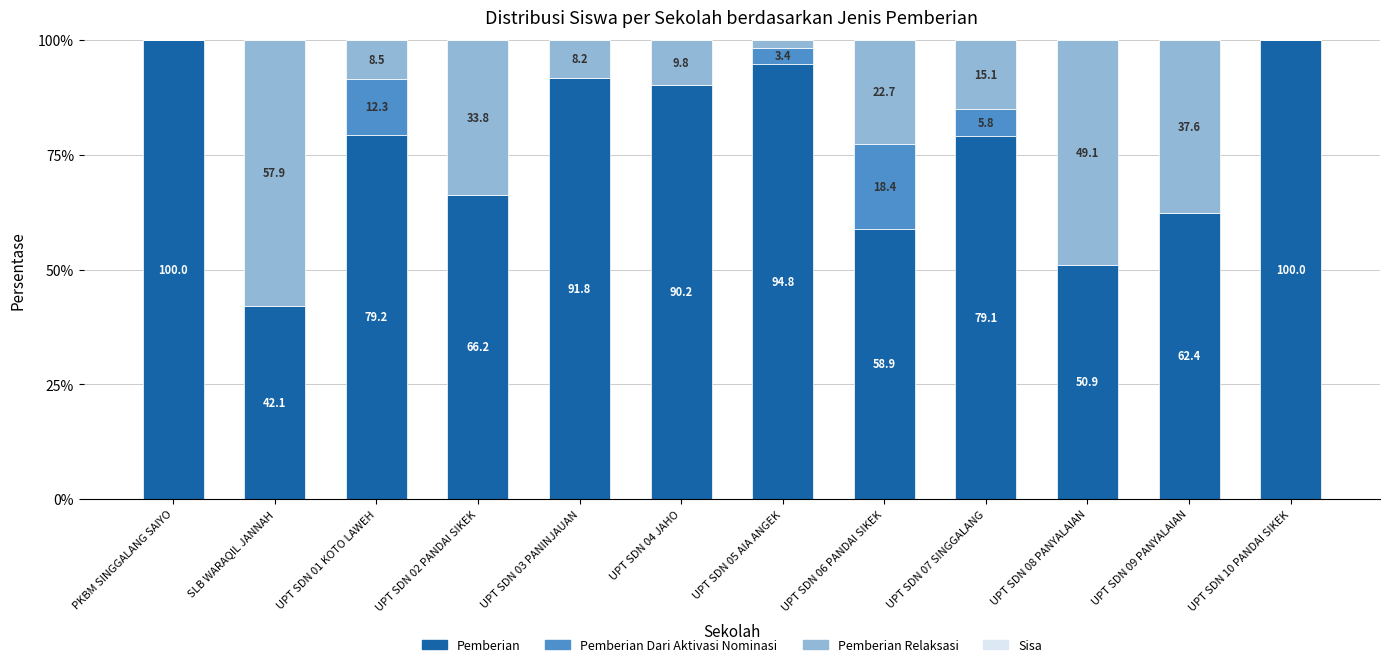

Is it true that Pemberian equals 35.2 at UPT SDN 07 SINGGALANG?

False